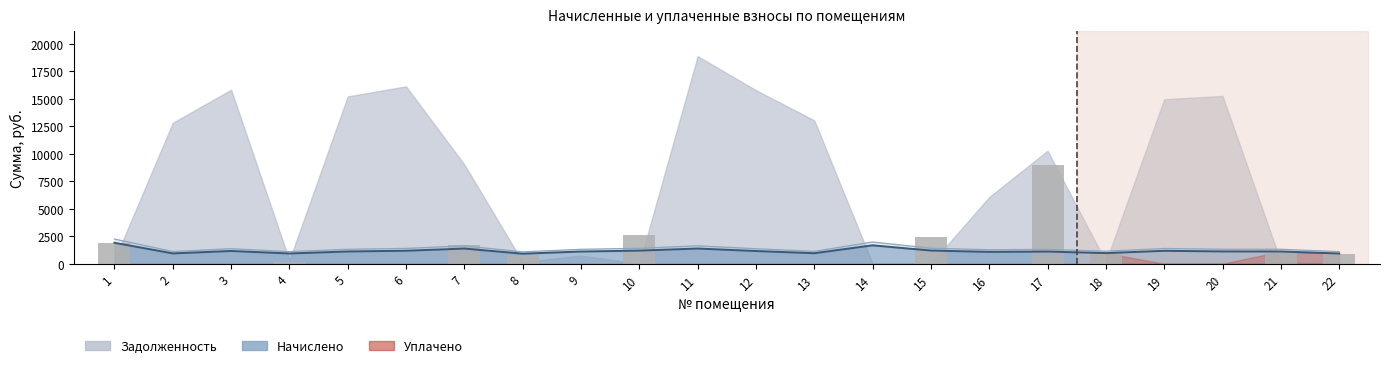

Read the value at 4.

155.3